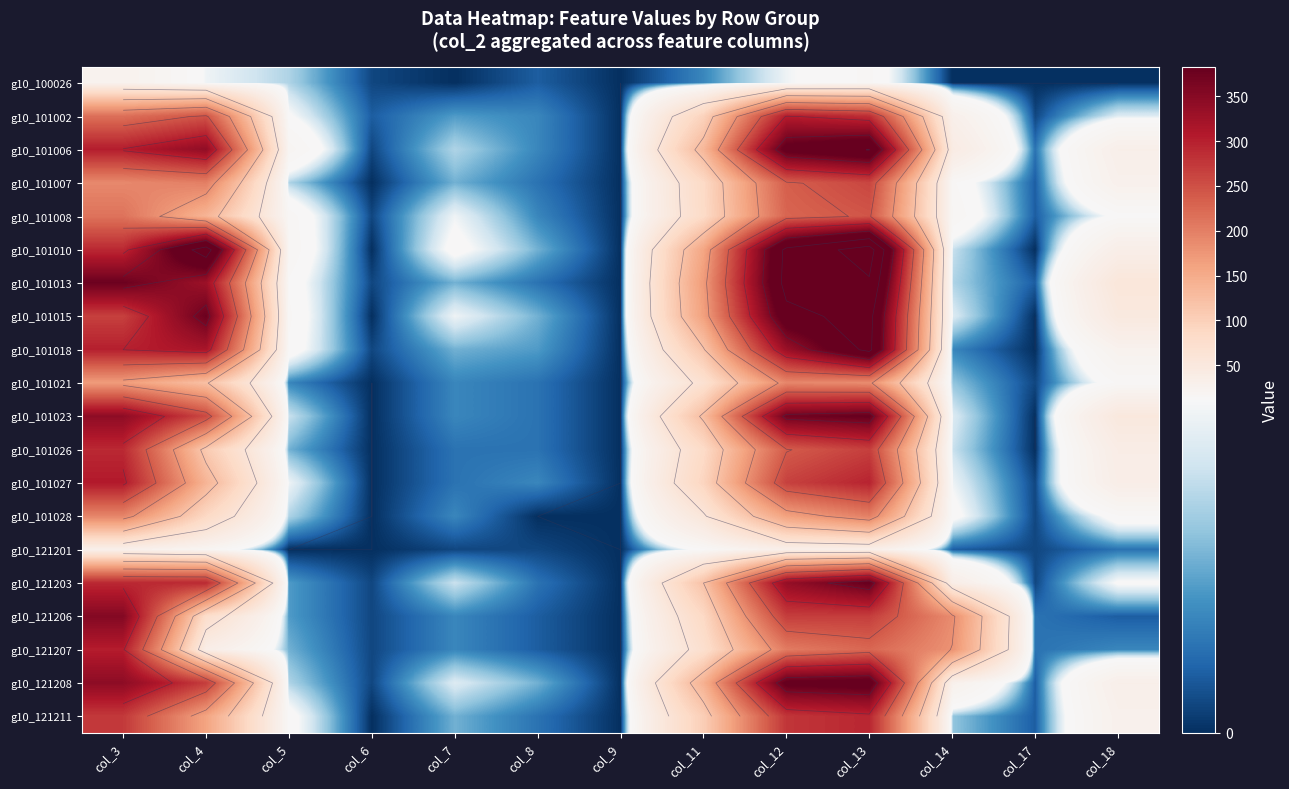

Is it true that g10_100026 equals 13 at col_3?

False